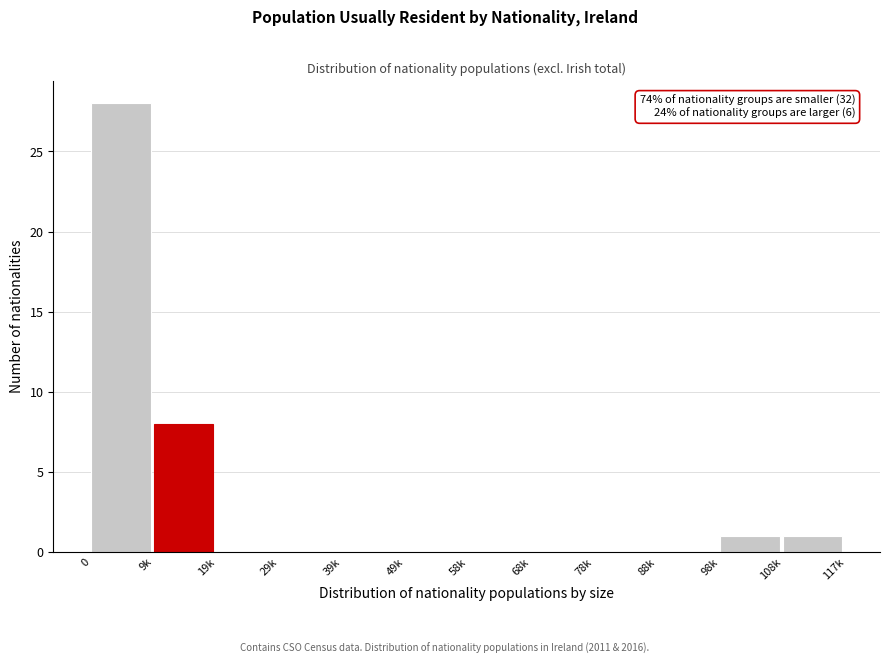

Reading left to right, list all the values displayed in this chart.

0=28	9k=8	19k=0	29k=0	39k=0	49k=0	58k=0	68k=0	78k=0	88k=0	98k=1	108k=1